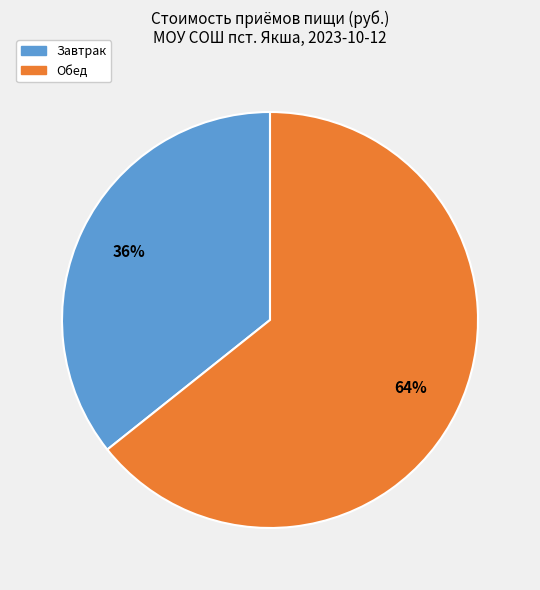

Is it true that Обед is 77% of the pie?

False